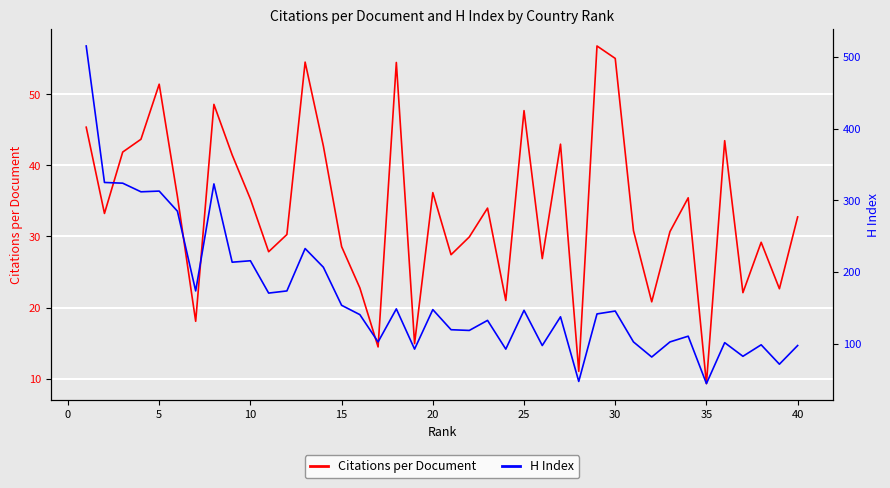

How many data points in H Index are less than 142?

20